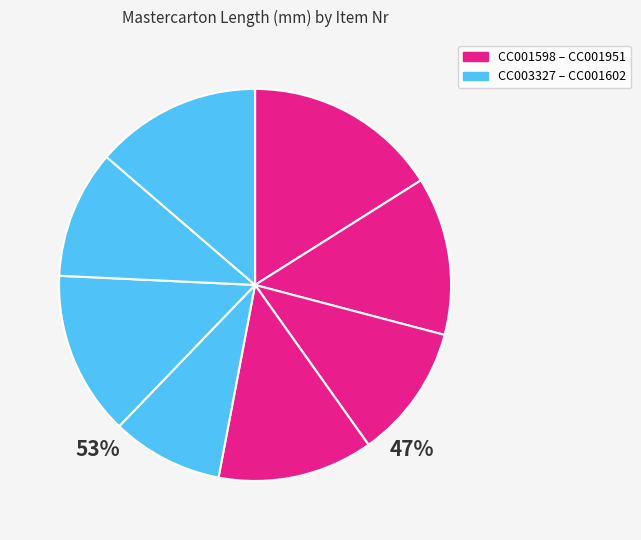

How many slices are in this pie chart?

8